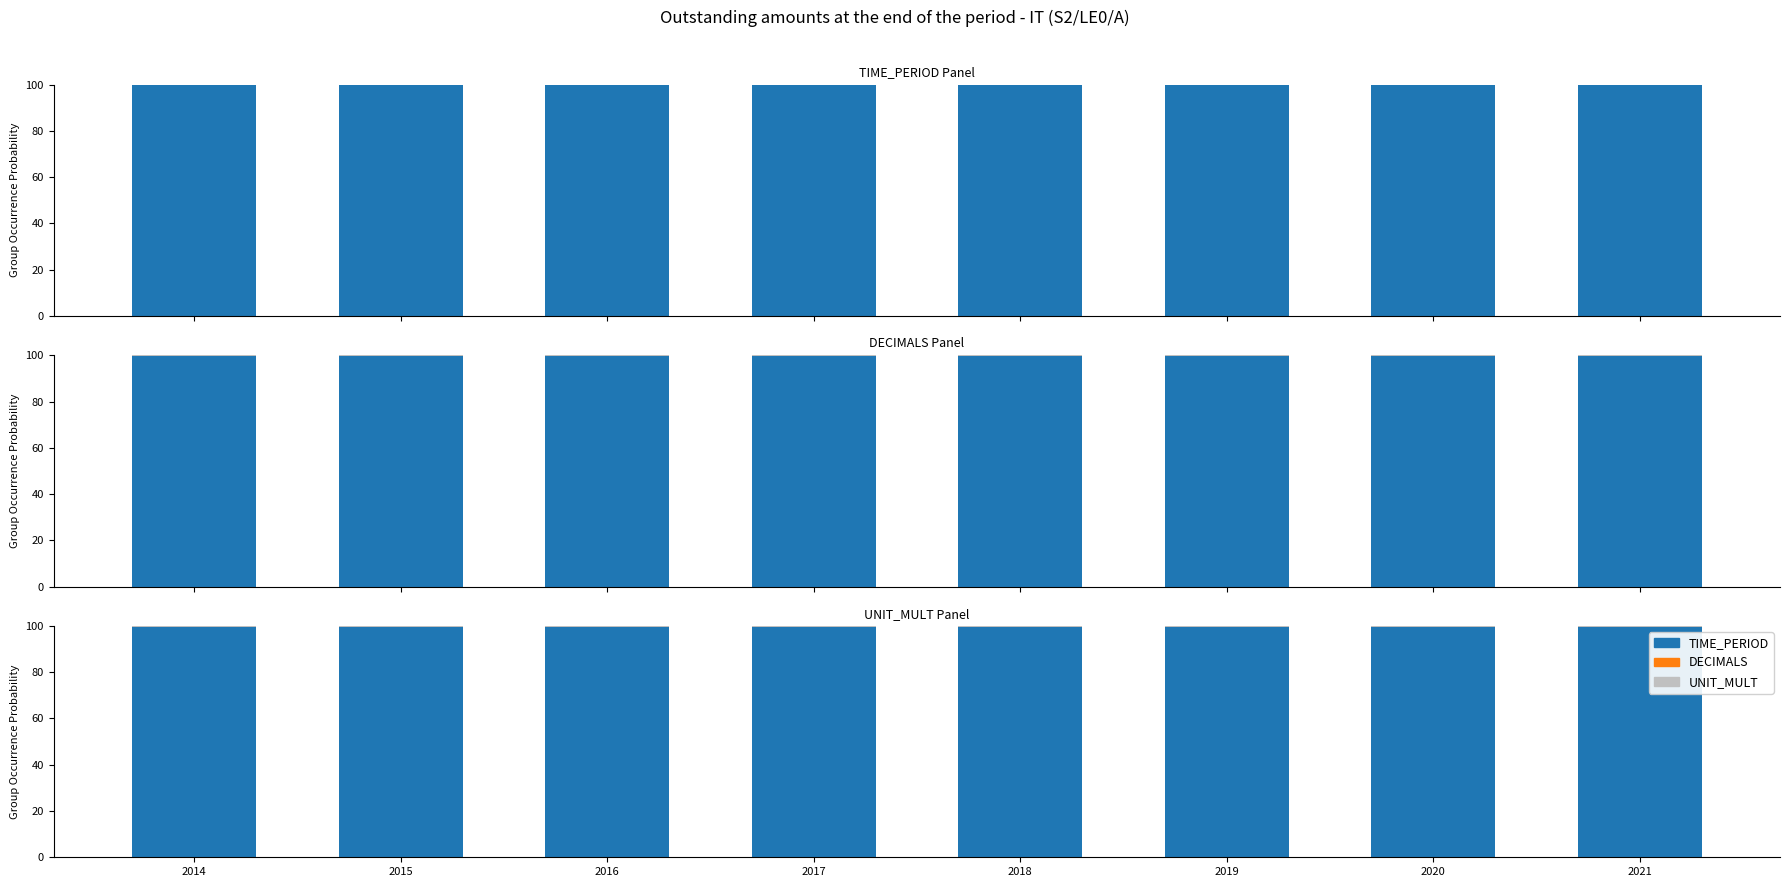

Reading left to right, what are all the values shown in this chart?

TIME_PERIOD: 2014=99.7	2015=99.7	2016=99.7	2017=99.7	2018=99.7	2019=99.7	2020=99.7	2021=99.7
DECIMALS: 2014=0.0	2015=0.0	2016=0.0	2017=0.0	2018=0.0	2019=0.0	2020=0.0	2021=0.0
UNIT_MULT: 2014=0.3	2015=0.3	2016=0.3	2017=0.3	2018=0.3	2019=0.3	2020=0.3	2021=0.3